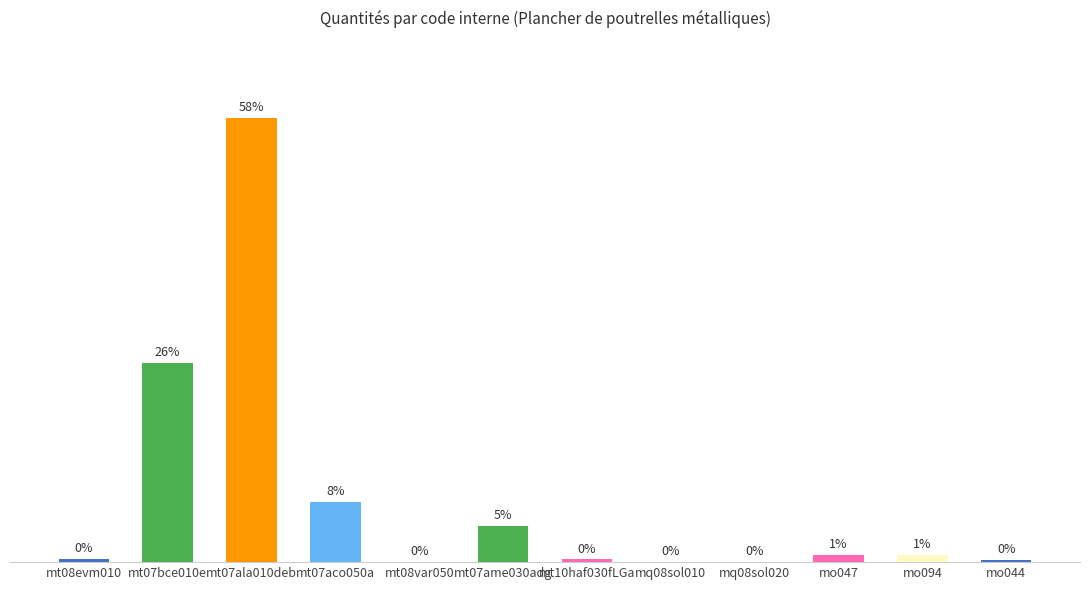

Between mt07aco050a and mq08sol020, which is larger?

mt07aco050a